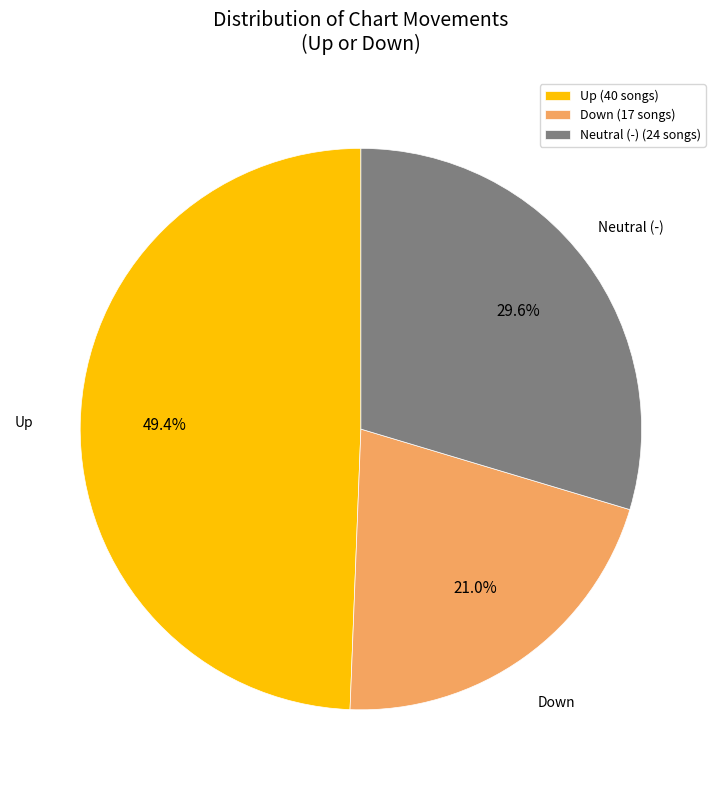

What is the ratio of the value at Neutral (-) to the value at Up?

0.6